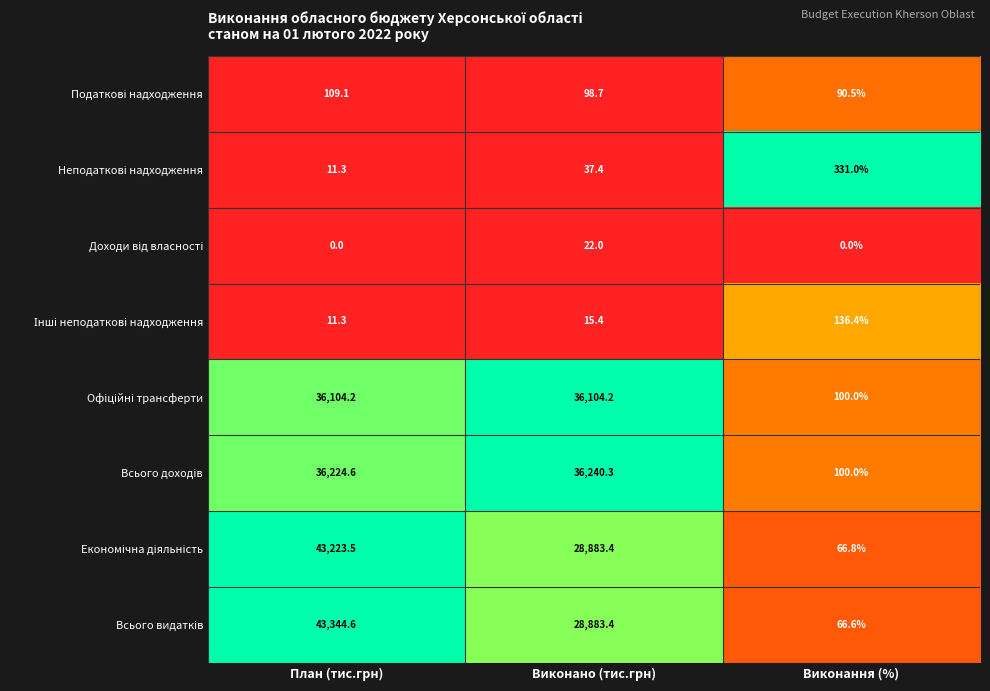

What is the greatest value displayed?

43344.6